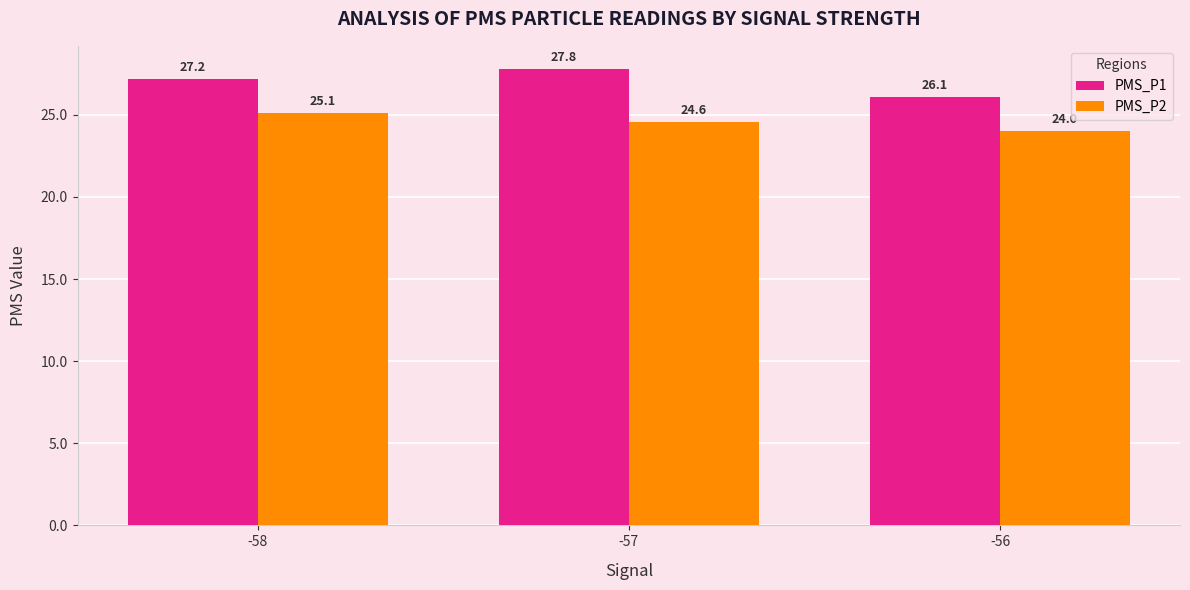

Reading right to left, list all the values displayed in this chart.

PMS_P1: -56=26.1	-57=27.8	-58=27.2
PMS_P2: -56=24.0	-57=24.6	-58=25.1